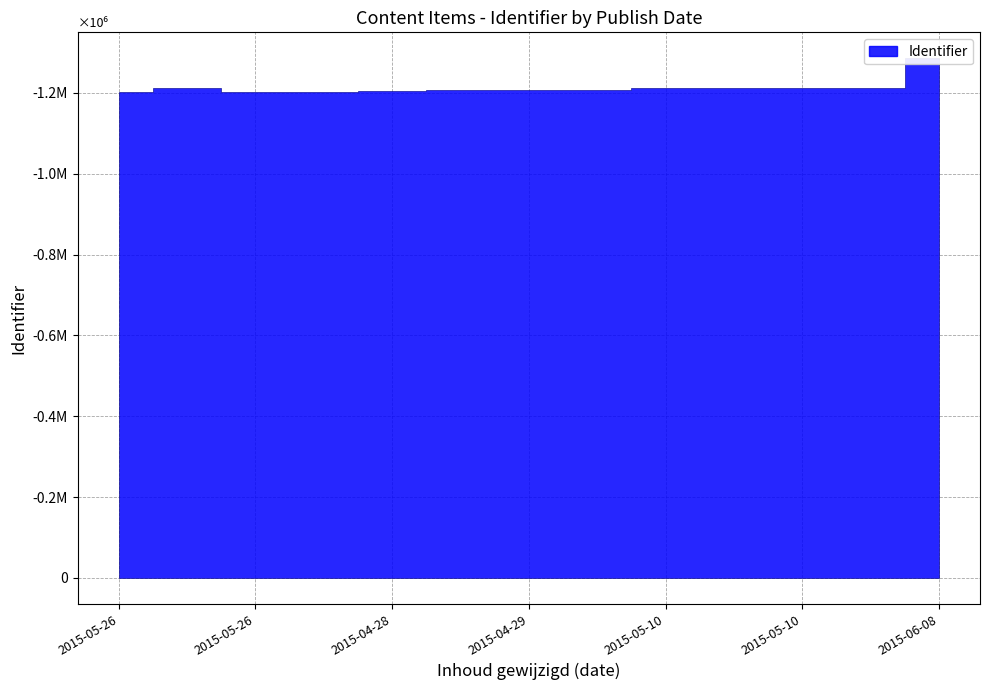

What is the maximum value shown in the chart?

1285552